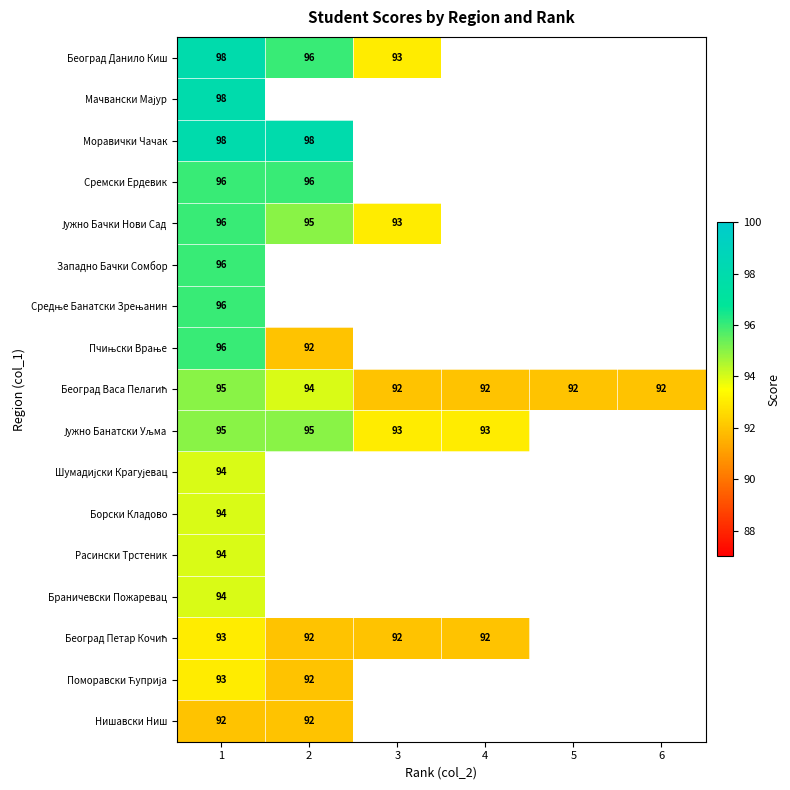

Count the number of data series in this chart.

17